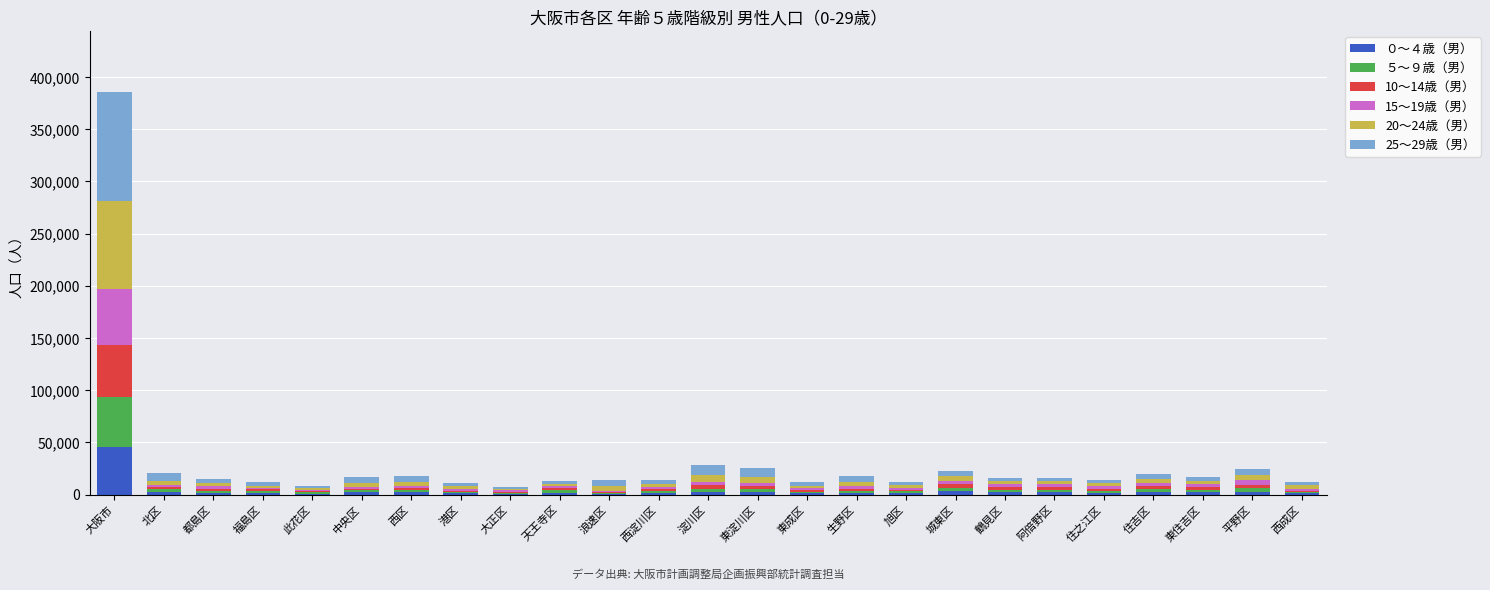

Which category has the highest value in the ０～４歳（男） series?

大阪市